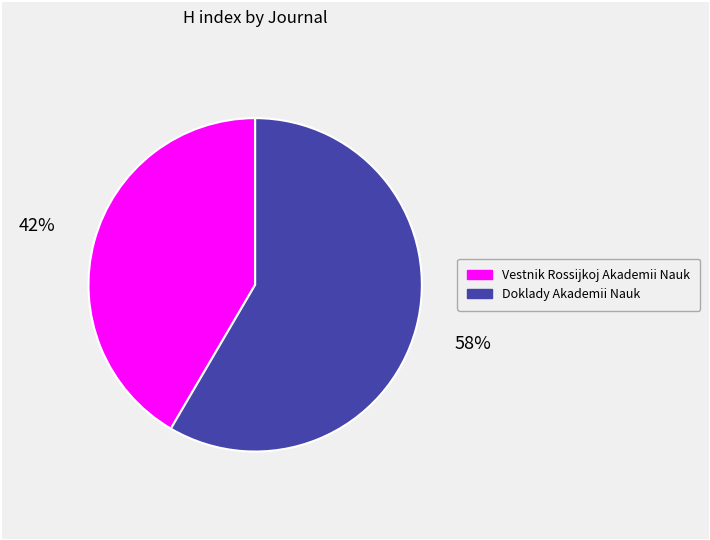

Is there a majority slice in this chart?

Yes